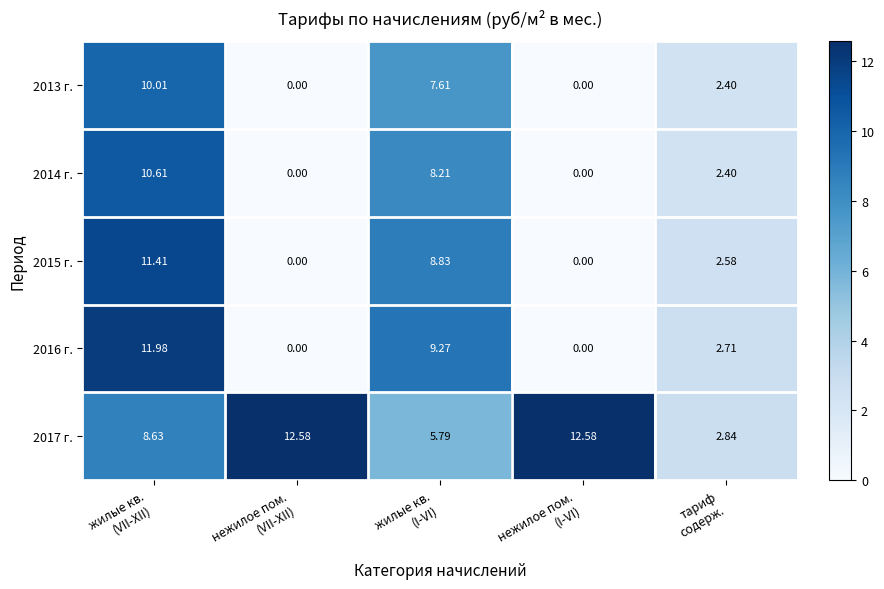

What is the difference between the highest and lowest values at жилые кв.
(I-VI)?

3.5